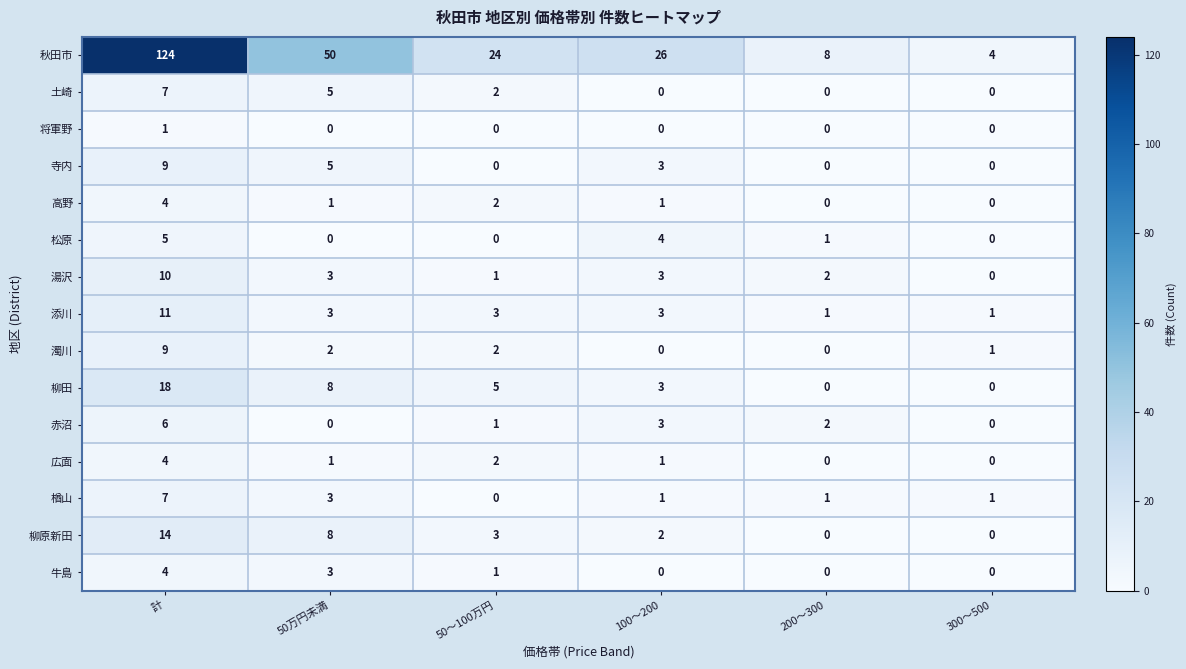

What is the spread (max minus min) of values at 50～100万円?

24